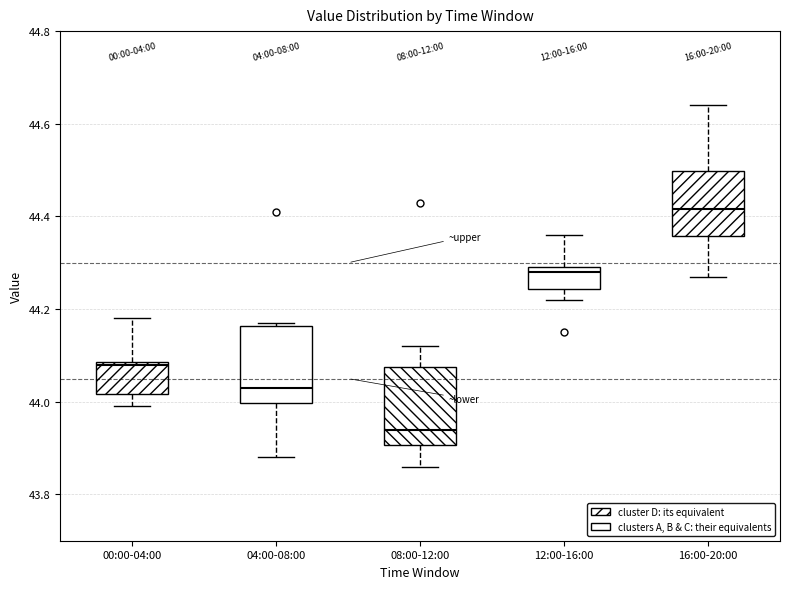

Which box's median line is the lowest?

08:00-12:00